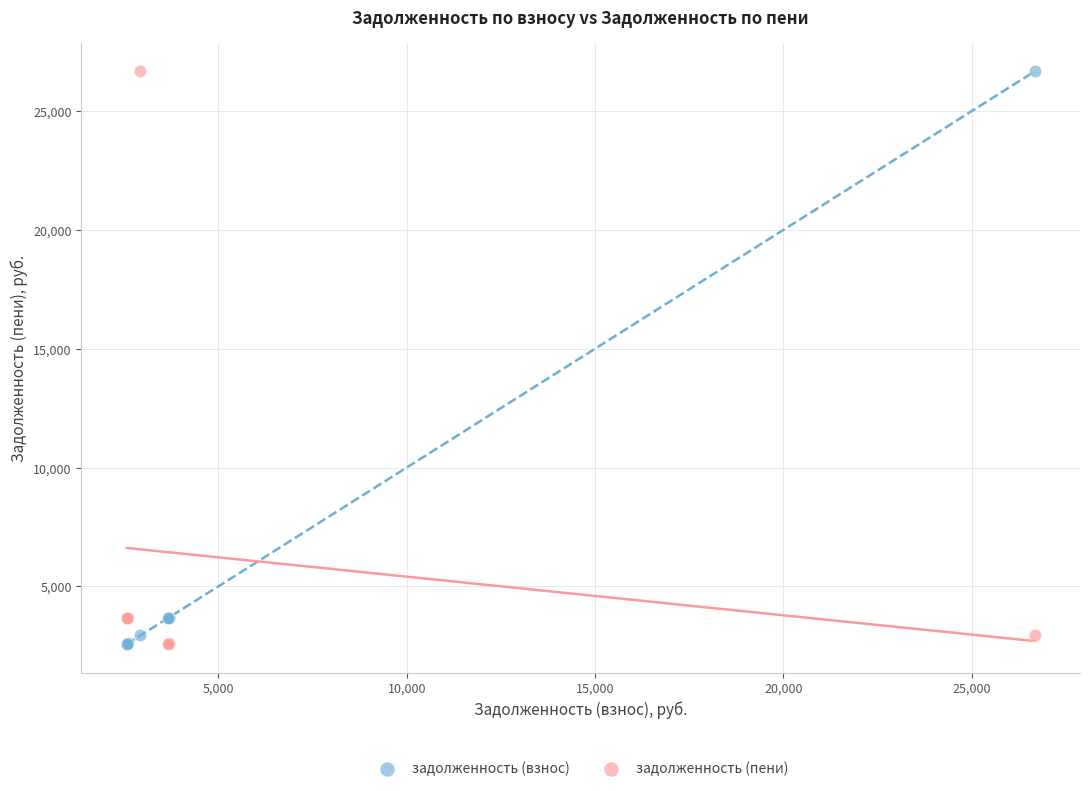

What is the X range (max minus min) for the scatter plot?

24104.1